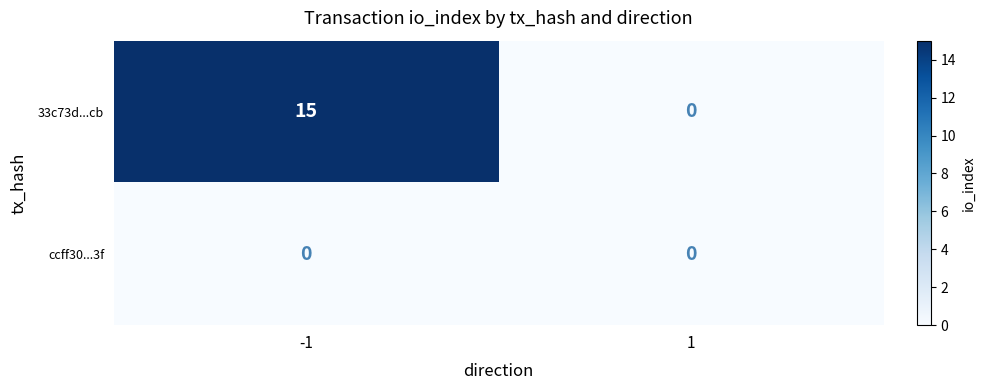

What is the sum of the 33c73d...cb values at 1 and -1?

15